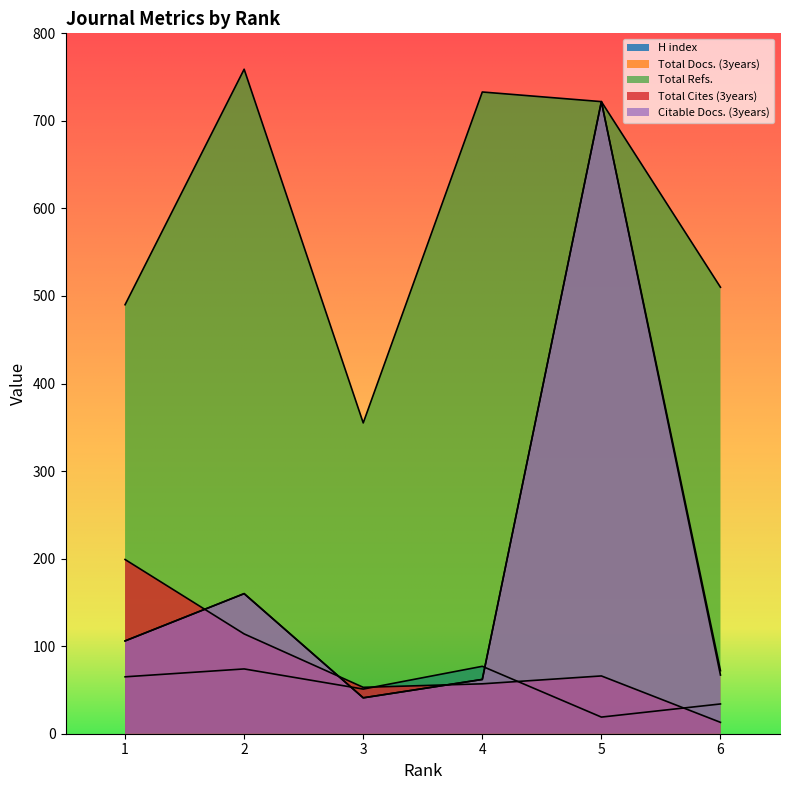

Which label corresponds to the smallest value in the chart?

6